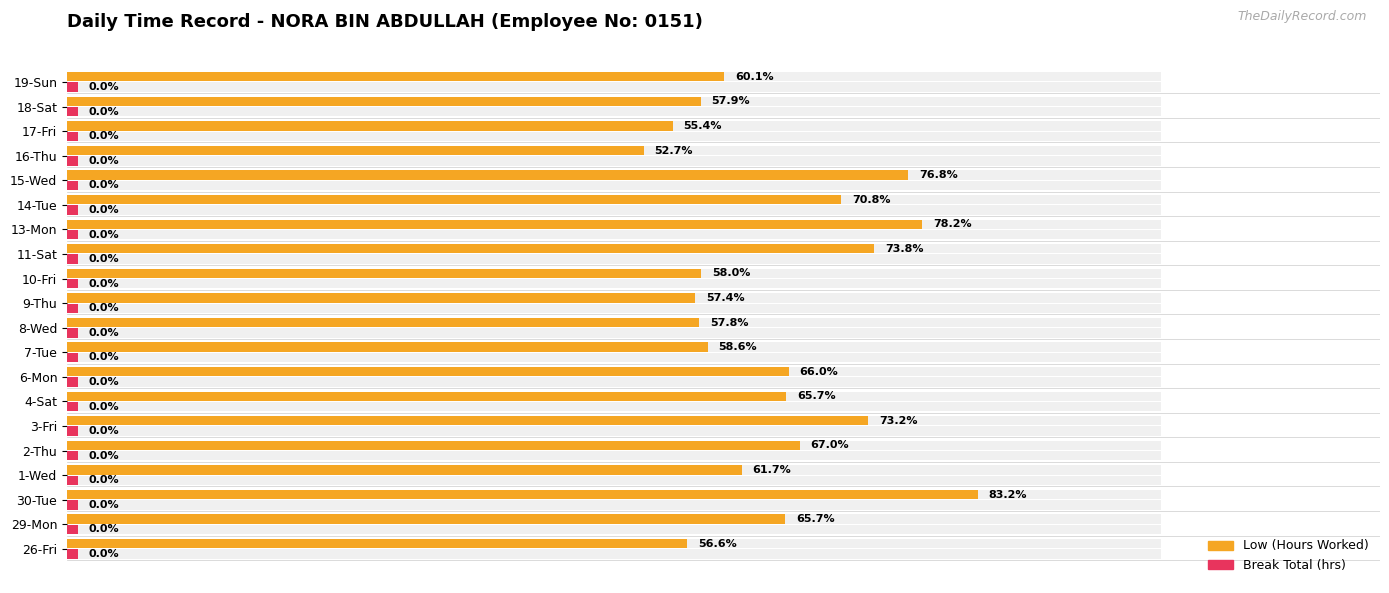

Are the bars horizontal?

Yes